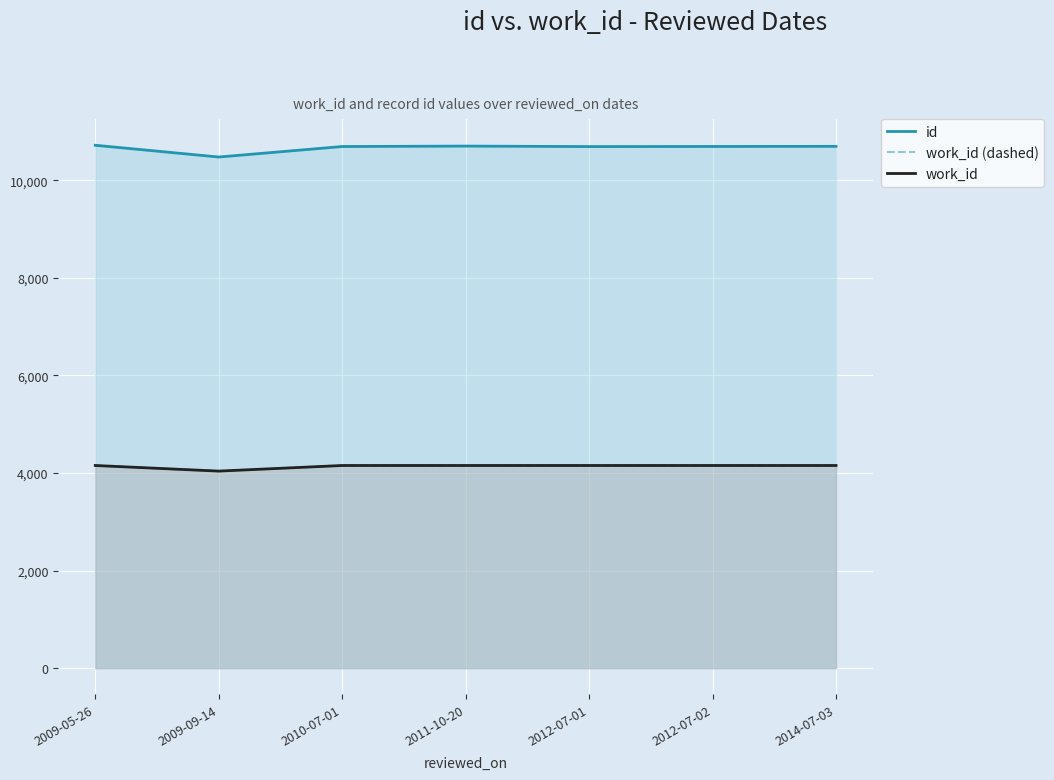

True or false: id has a value of 17659 at 2012-07-01.

False